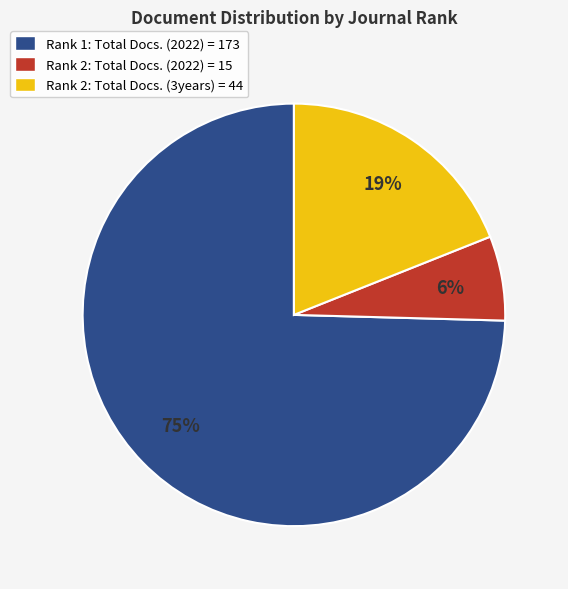

Which has a higher value, Rank 2: Total Docs. (2022) = 15 or Rank 2: Total Docs. (3years) = 44?

Rank 2: Total Docs. (3years) = 44